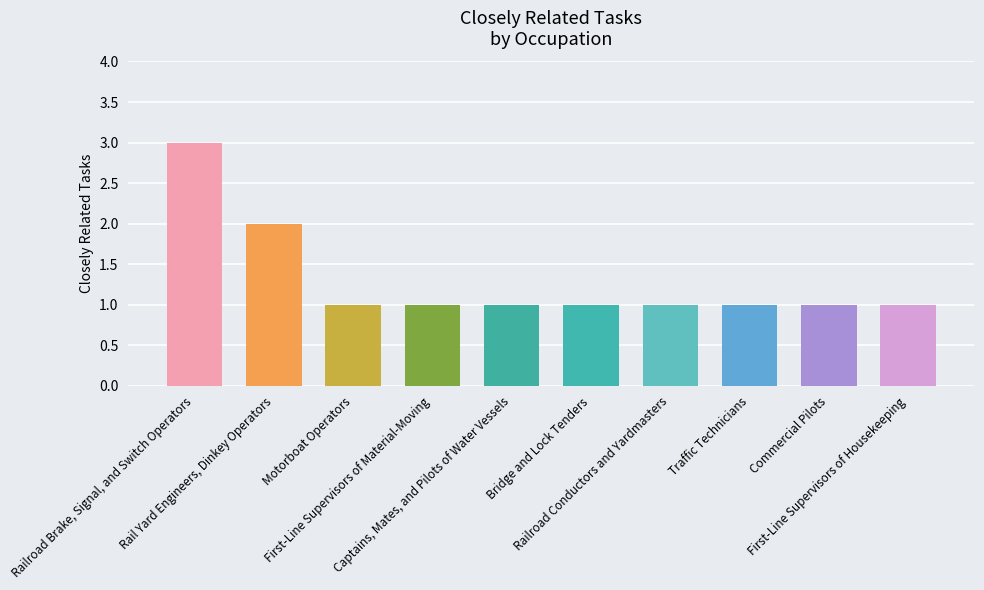

What is the maximum value shown in the chart?

3